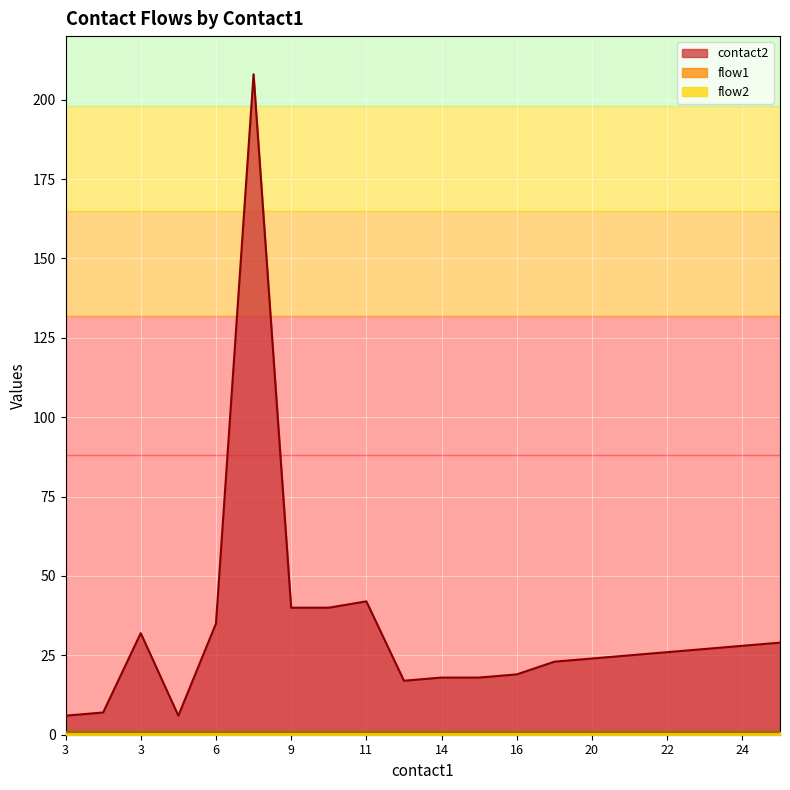

Which category has the lowest value across all series?

3